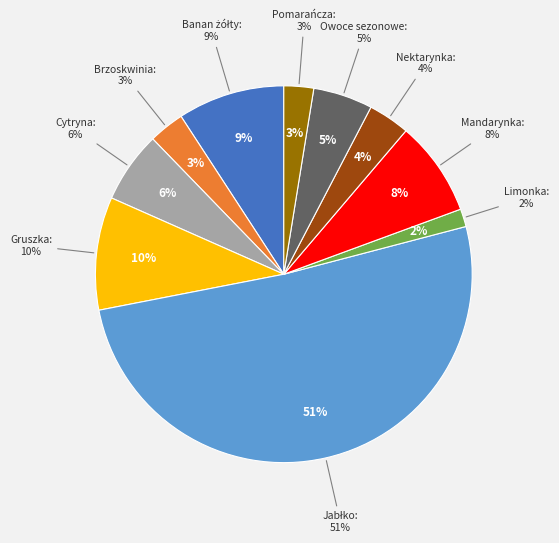

Which slice is the smallest?

Limonka